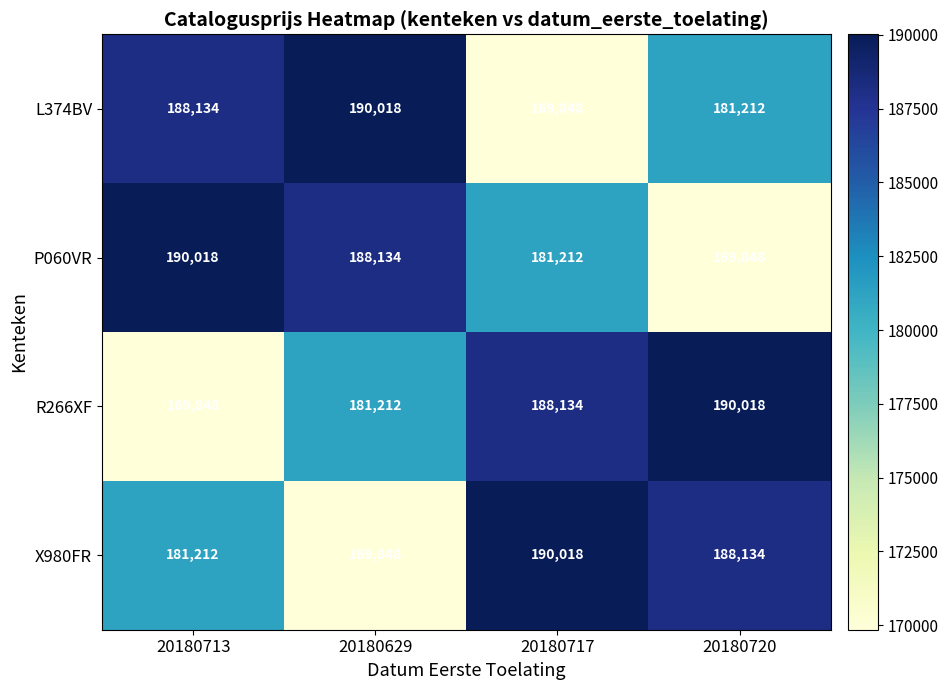

True or false: R266XF has a value of 190018 at 20180720.

True